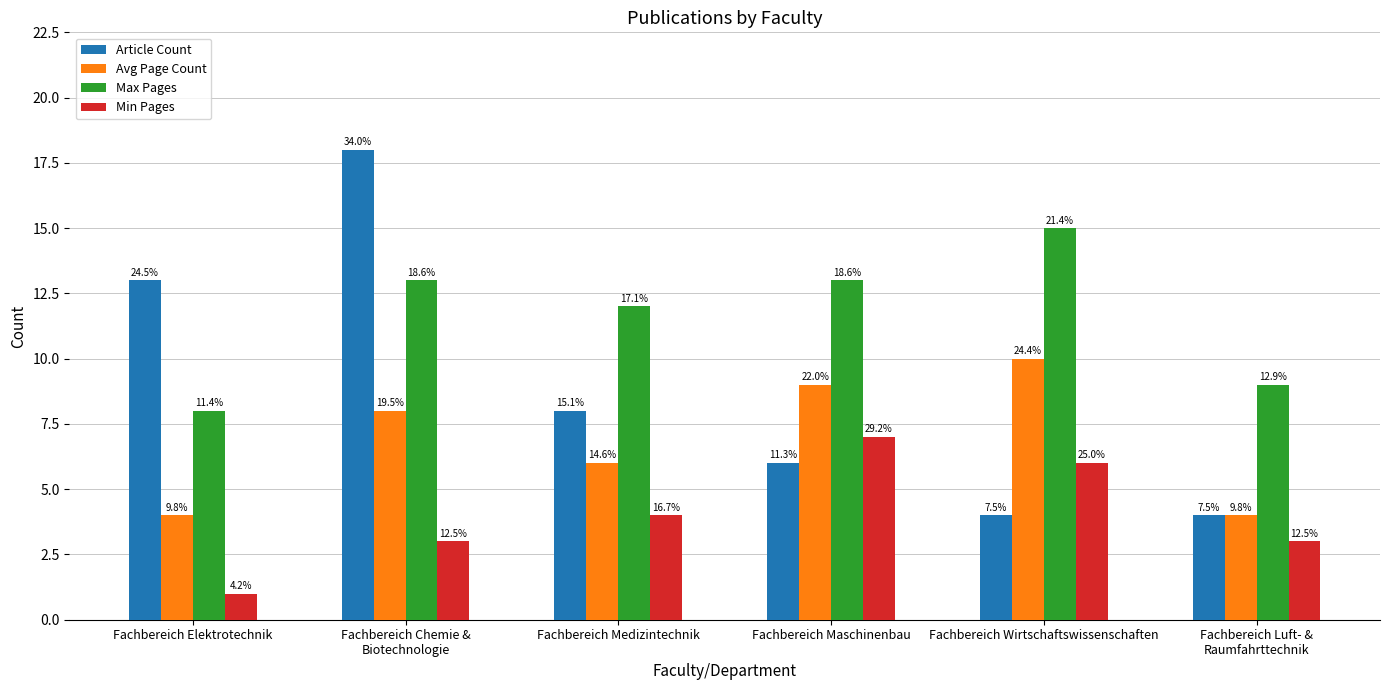

What are all the series names shown in the legend?

Article Count, Avg Page Count, Max Pages, Min Pages